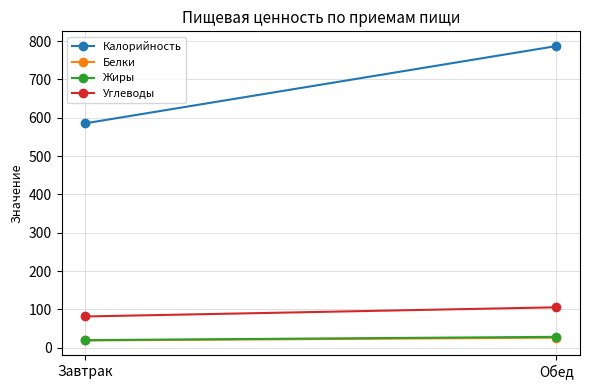

At how many categories does at least one series exceed 44?

2